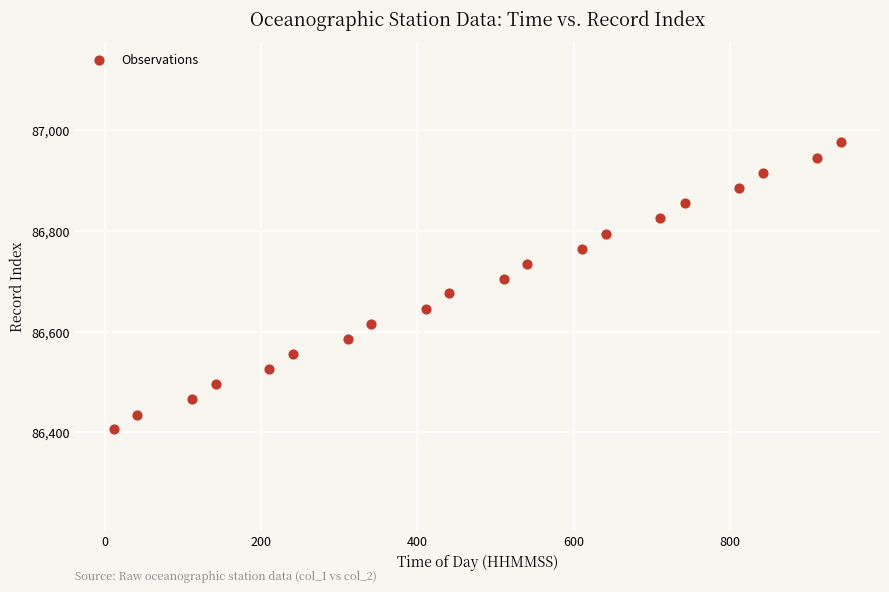

What is the range of Y values (max minus min)?

570